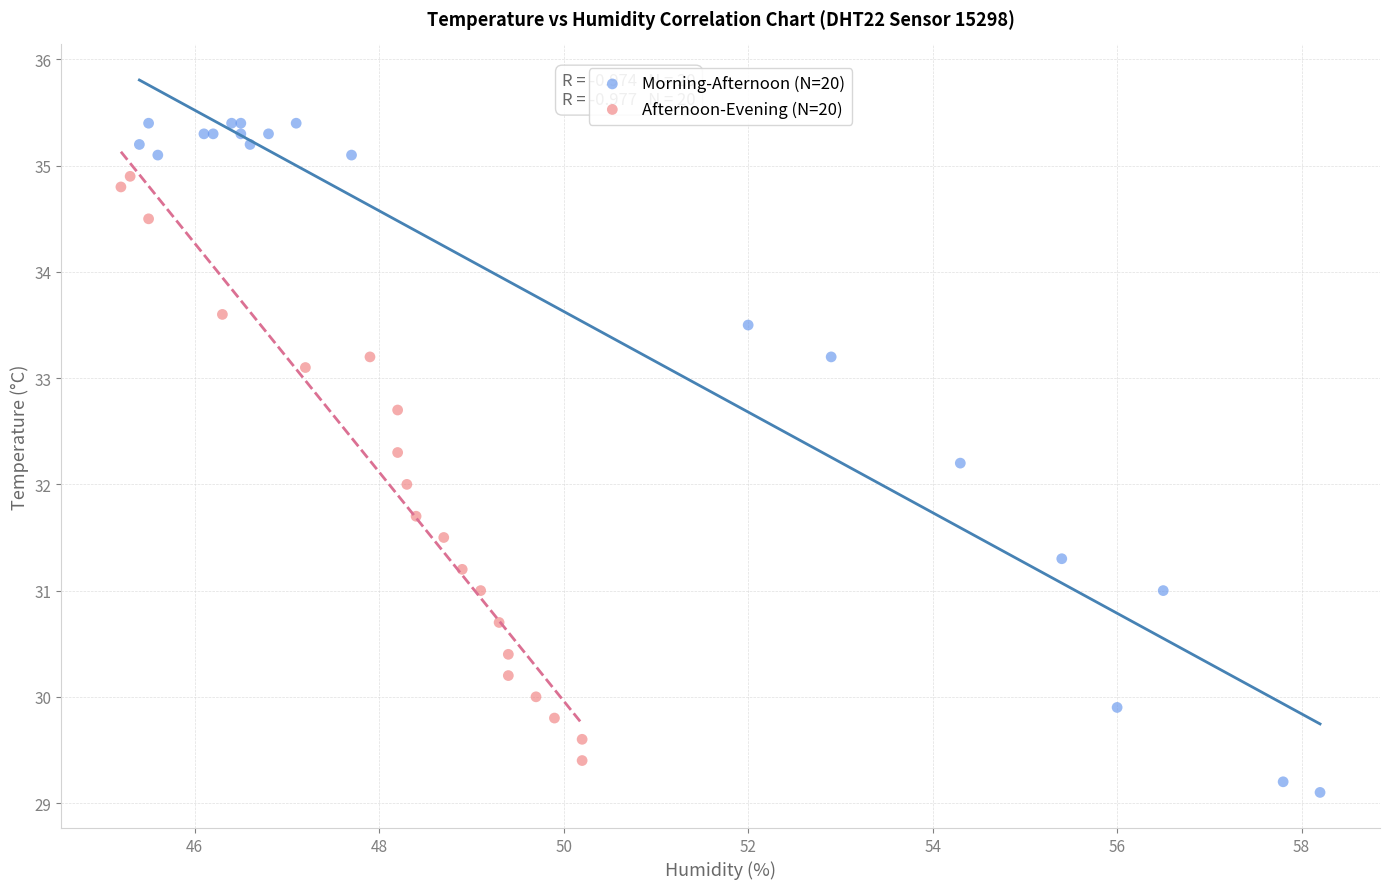

Which series contains the lowest Y value?

Morning-Afternoon (N=20)